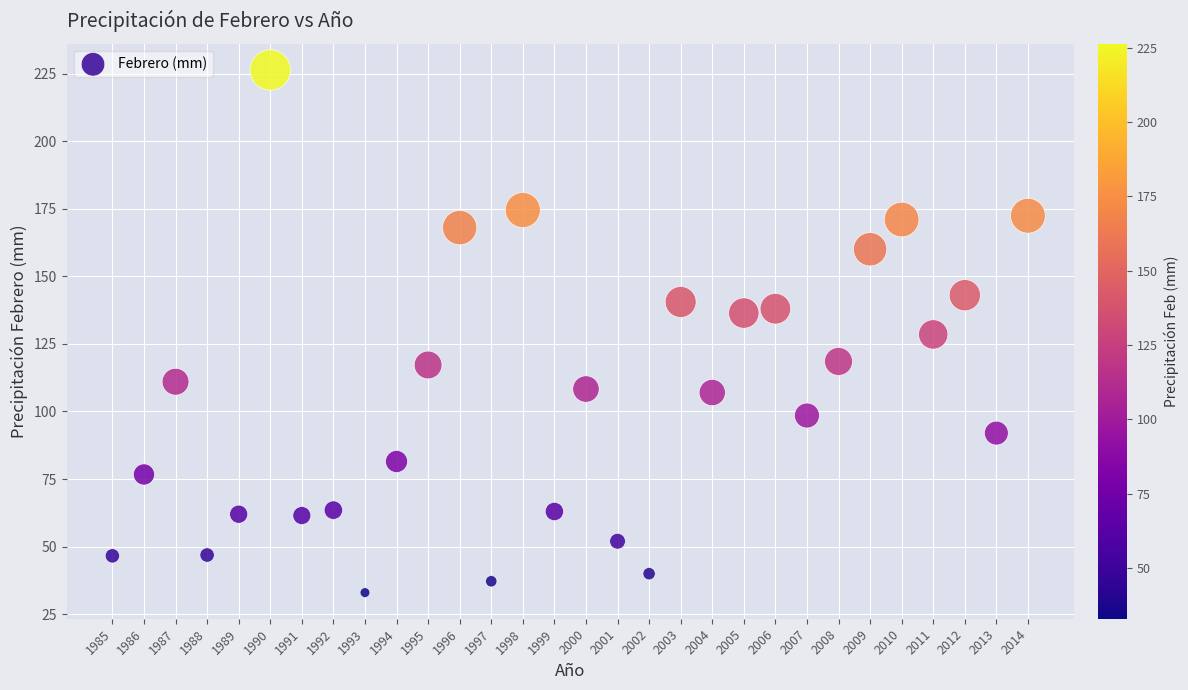

What is the range of X values (max minus min)?

29.0